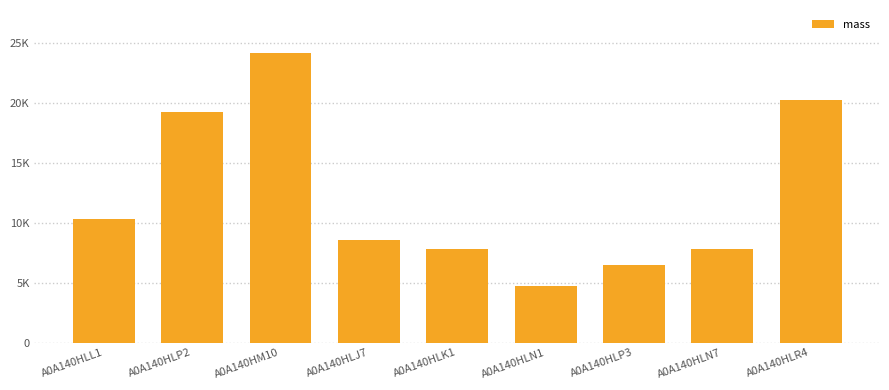

Are the bars horizontal?

No